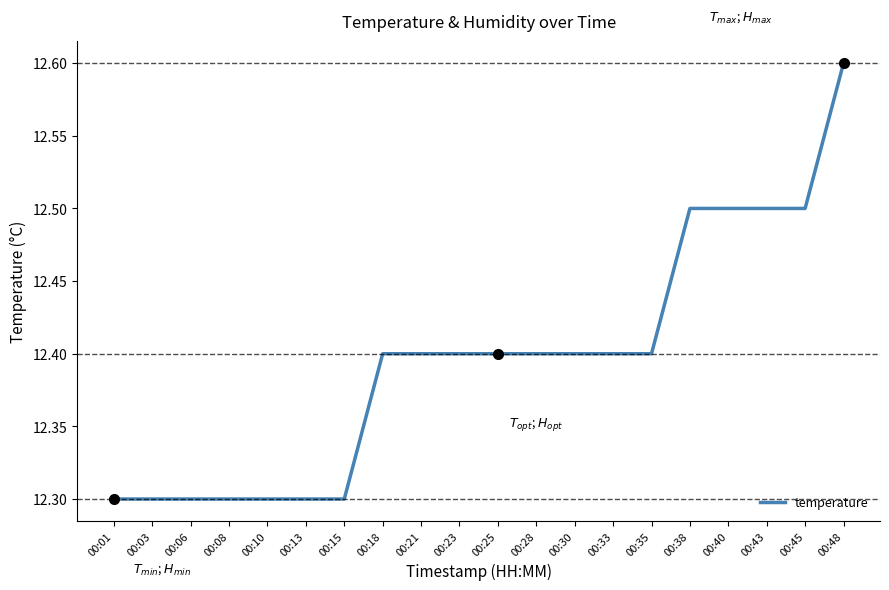

Between 00:30 and 00:15, which is larger?

00:30